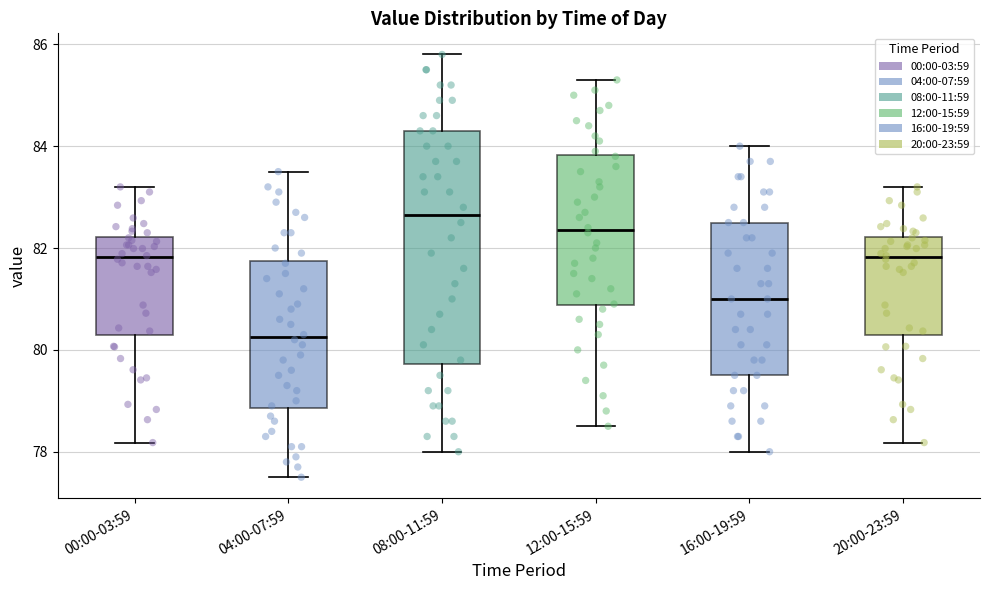

Which box is the tallest, from its lower edge to its upper edge?

08:00-11:59